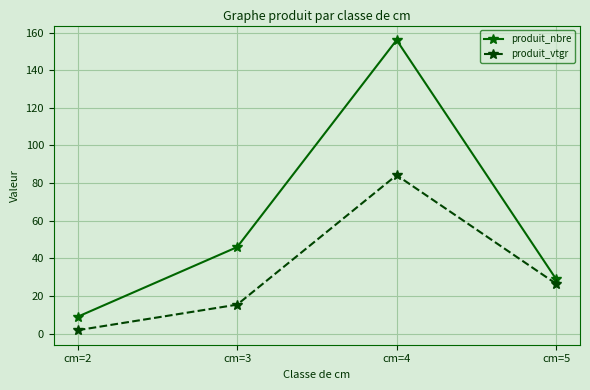

Reading right to left, extract all data points from this chart.

produit_nbre: cm=5=29.0	cm=4=156.0	cm=3=46.0	cm=2=9.0
produit_vtgr: cm=5=26.5	cm=4=84.2	cm=3=15.4	cm=2=1.8